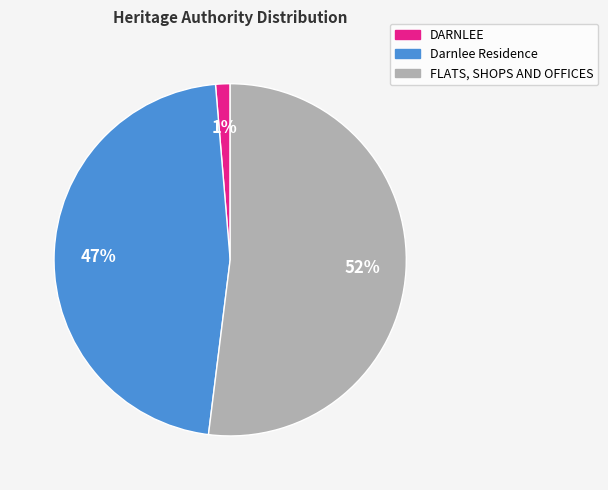

Rank the categories by value from lowest to highest.

DARNLEE, Darnlee Residence, FLATS, SHOPS AND OFFICES